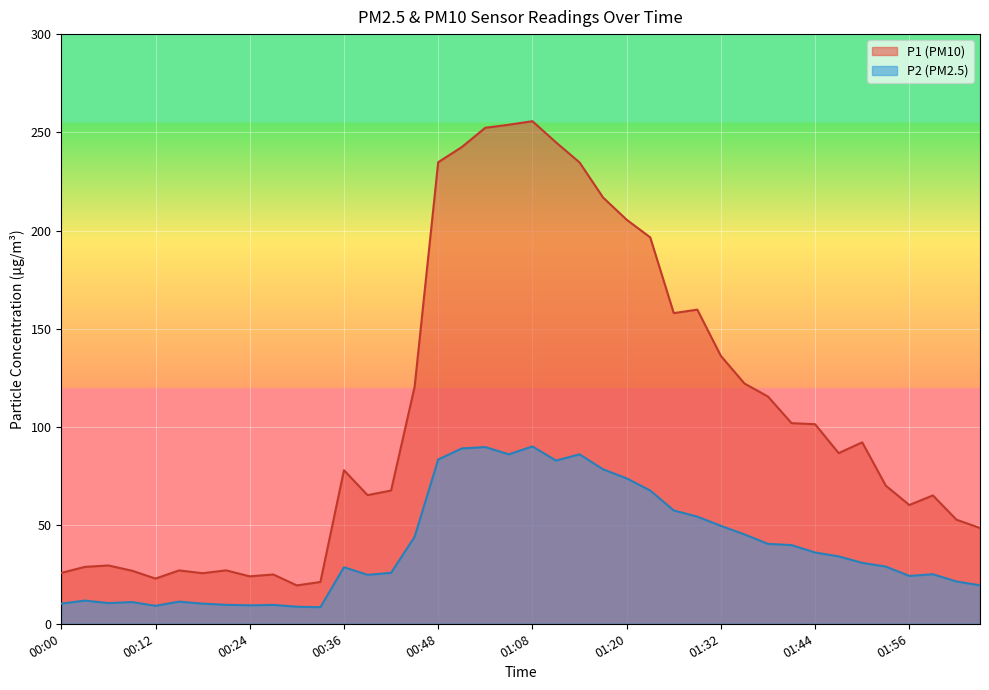

What position from the left is 00:06?

3